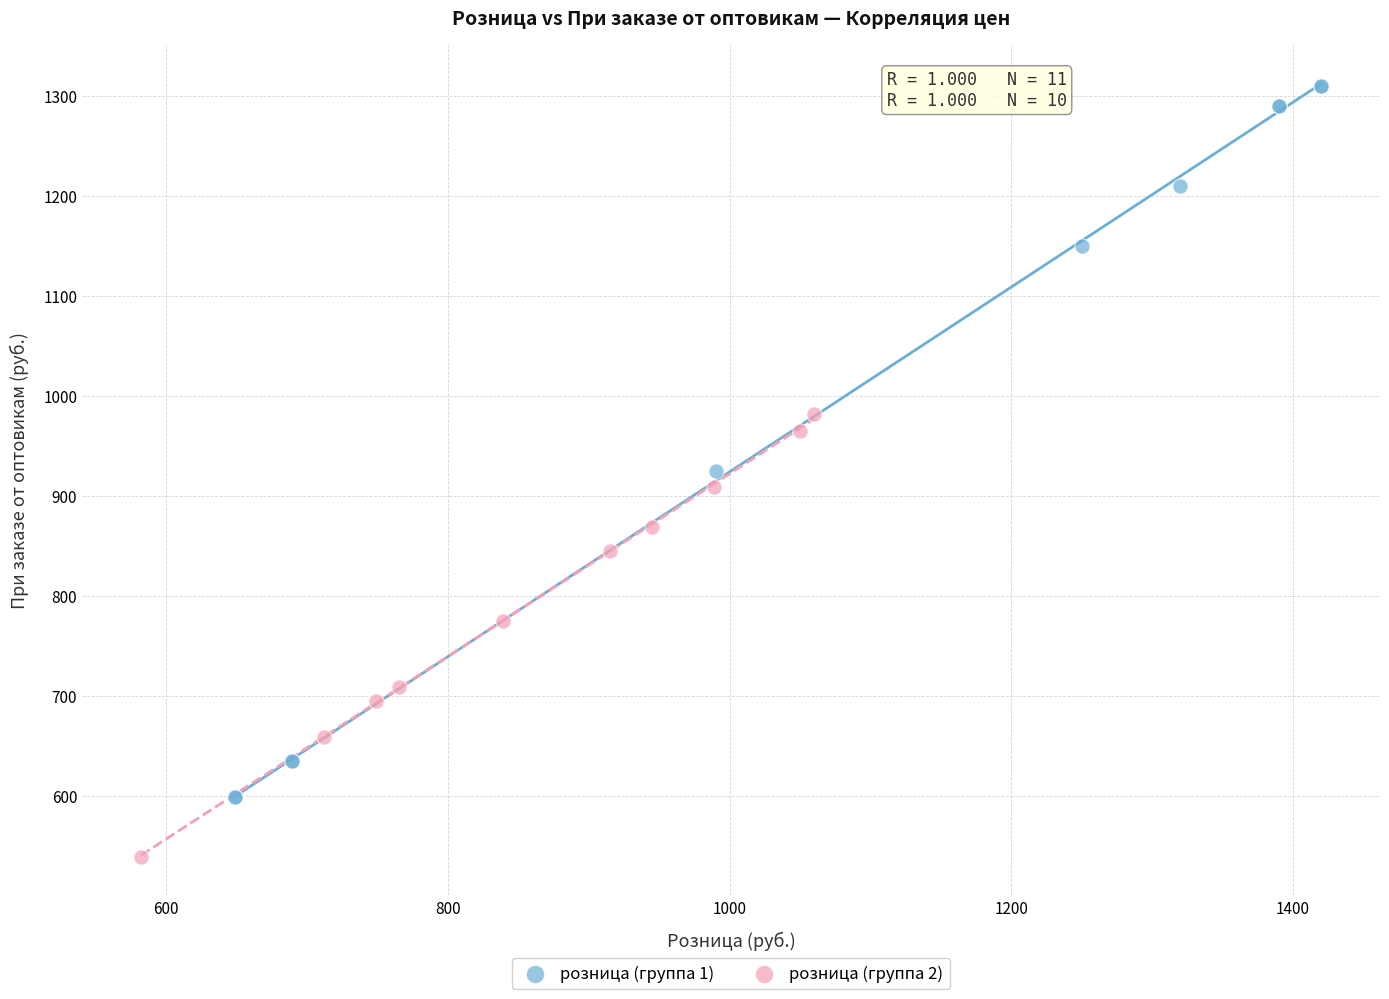

What are all the series names shown in the legend?

розница (группа 1), розница (группа 2)